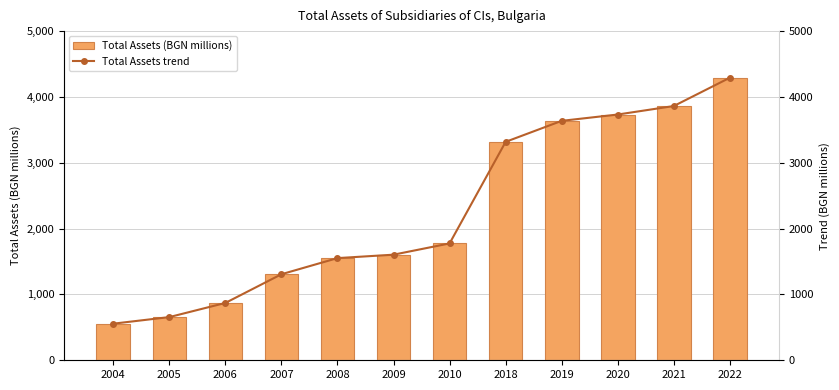

What is the difference between the maximum and minimum values in the Total Assets (BGN millions) series?

3736